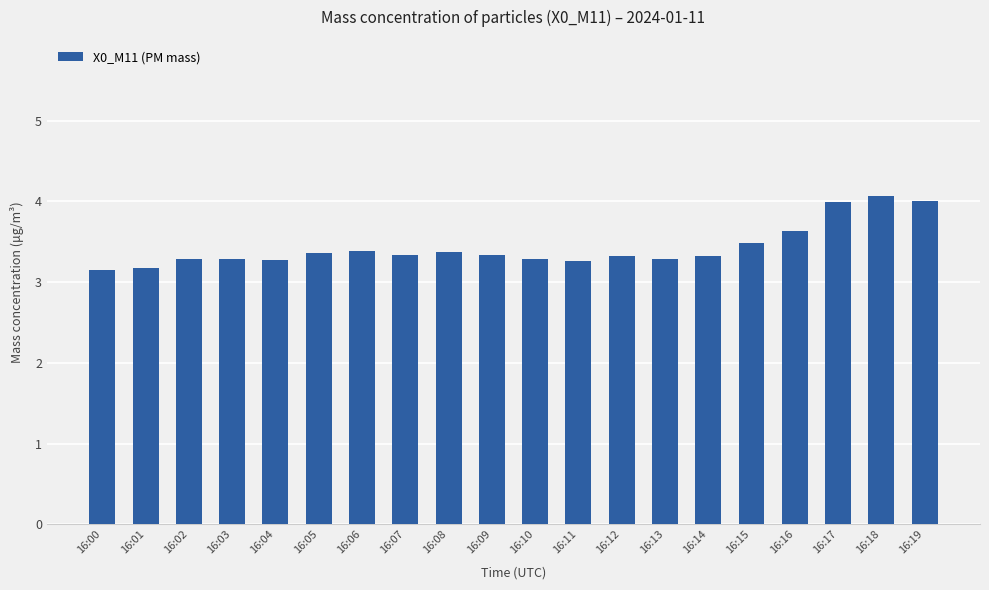

True or false: the data shows 1.5 at 16:09.

False